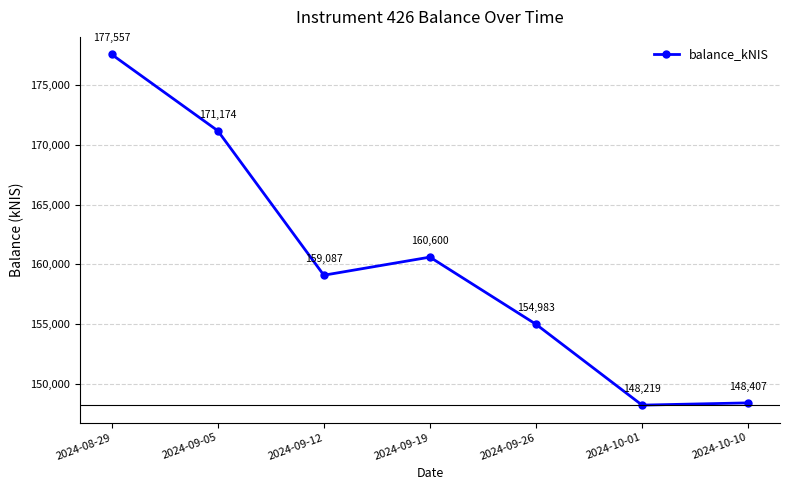

What is the label of the 5th point from the left?

2024-09-26